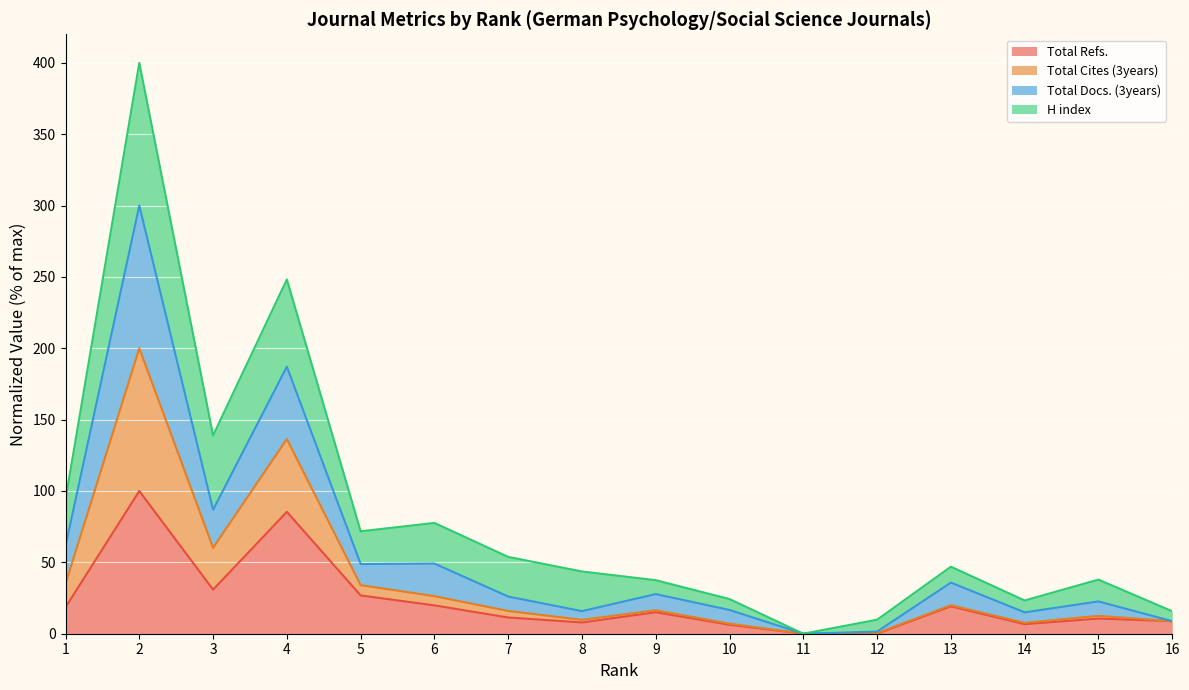

Is the value of Total Cites (3years) at 8 greater than the value of Total Refs. at 12?

Yes